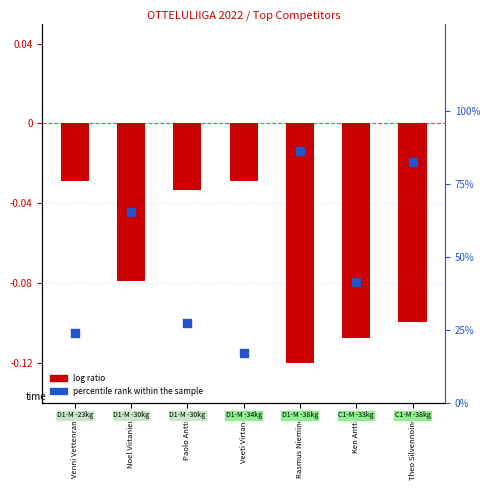

What are all the series names shown in the legend?

log ratio, percentile rank within the sample